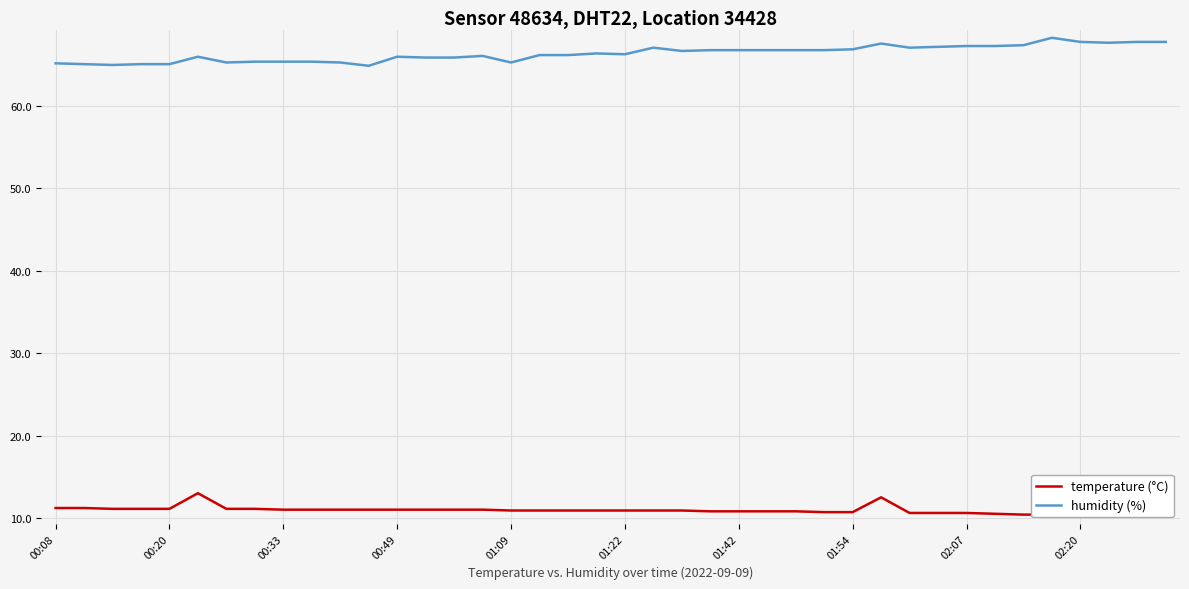

True or false: temperature (°C) has more than 2 points higher than both neighbors.

False